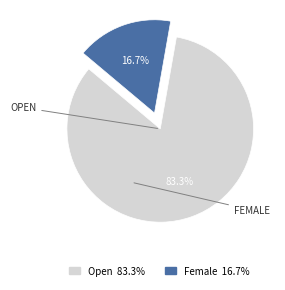

Is there a majority slice in this chart?

Yes